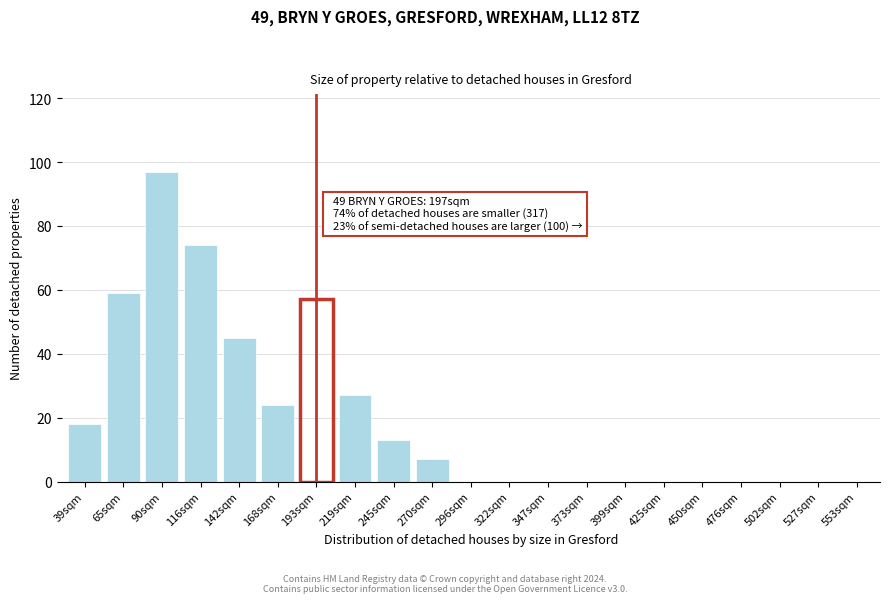

Reading right to left, list all the values displayed in this chart.

553sqm=0	527sqm=0	502sqm=0	476sqm=0	450sqm=0	425sqm=0	399sqm=0	373sqm=0	347sqm=0	322sqm=0	296sqm=0	270sqm=7	245sqm=13	219sqm=27	193sqm=57	168sqm=24	142sqm=45	116sqm=74	90sqm=97	65sqm=59	39sqm=18